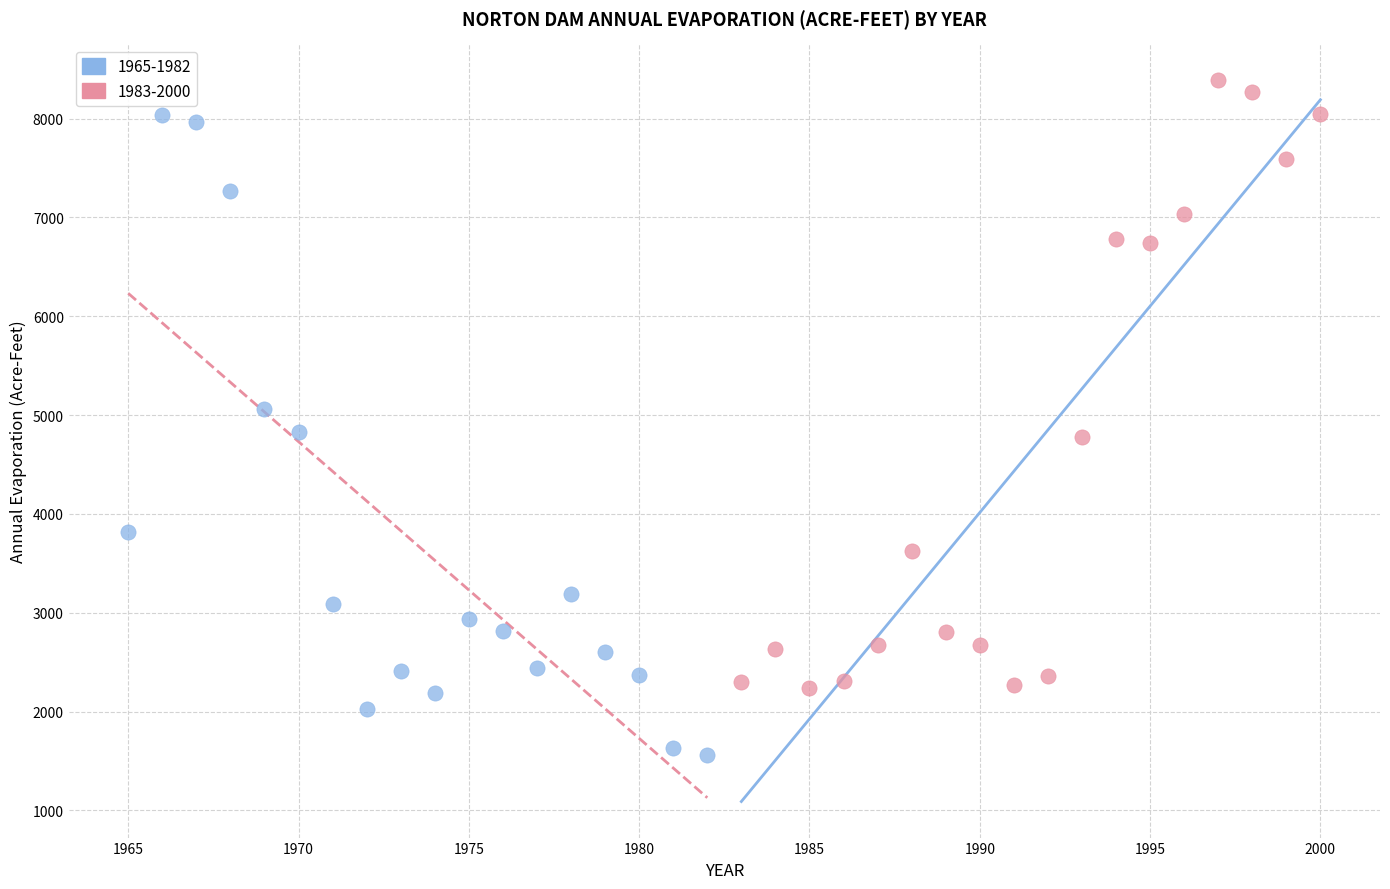

Which series has the largest Y range (max minus min)?

1965-1982